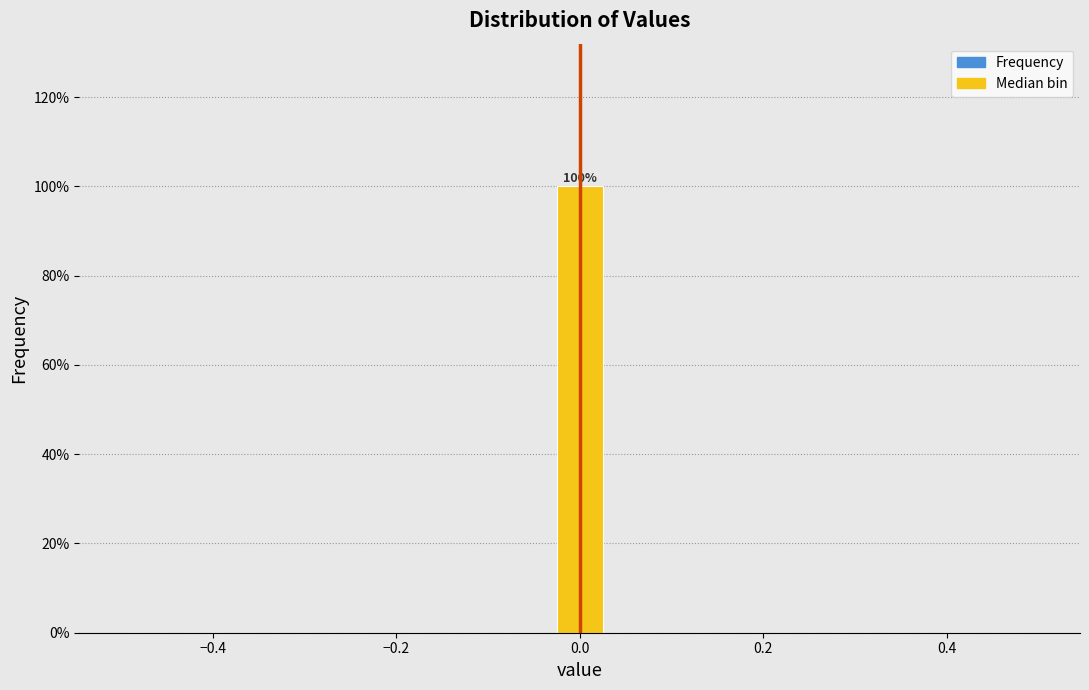

Around what value on the x-axis is the tallest bar? Give the approximate position of its centre, as read against the axis.

0.00